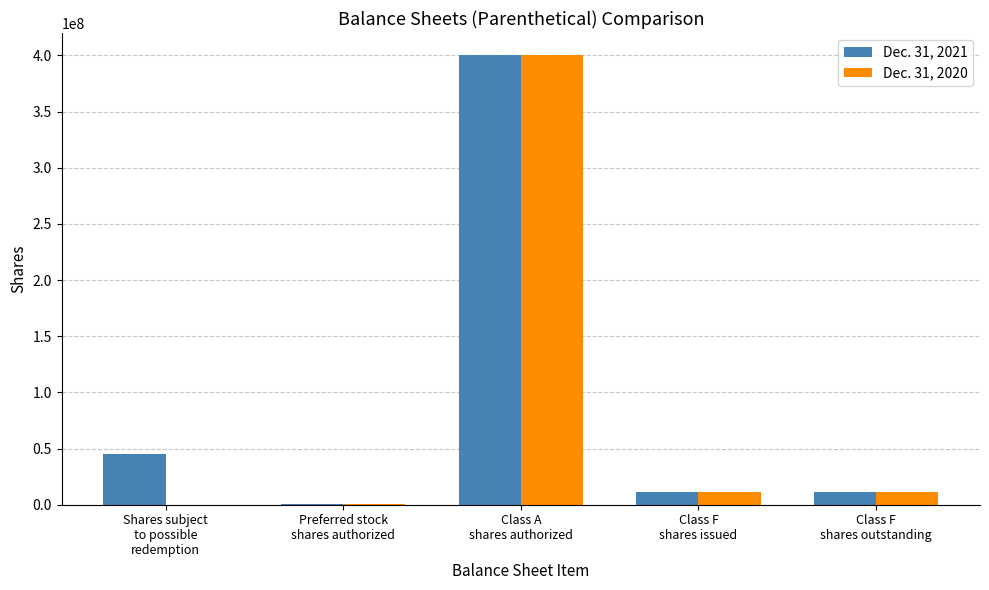

What is the greatest value displayed?

400000000